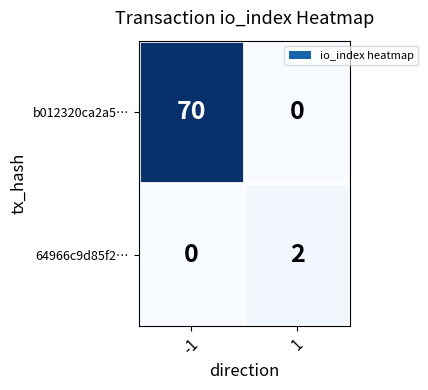

True or false: b012320ca2a5… has a value of 40 at -1.

False